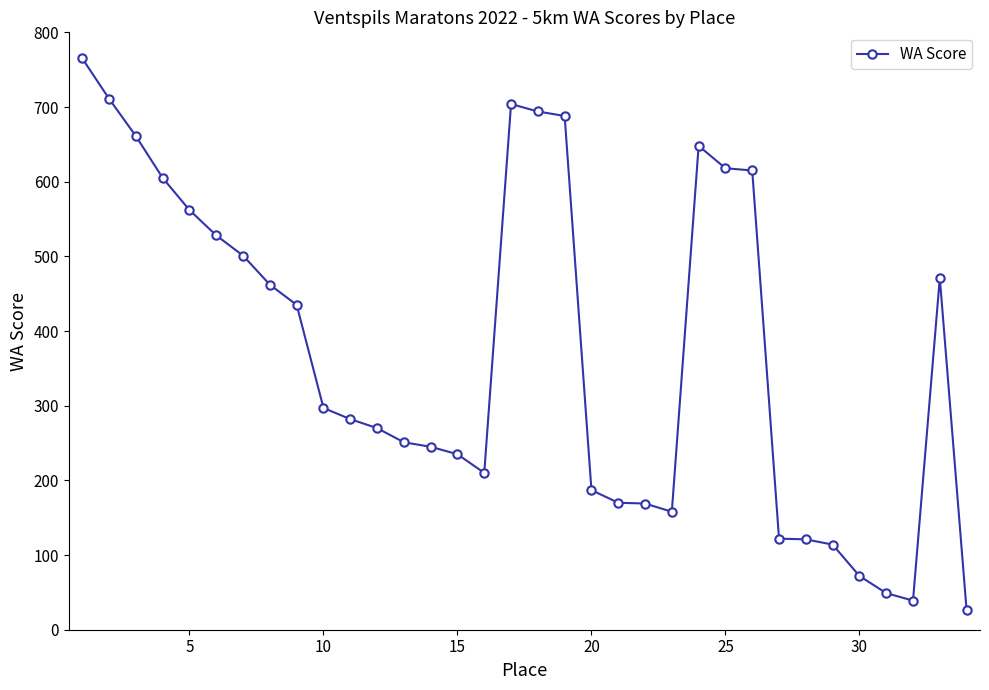

What is the value of the 10th point from the left?

297